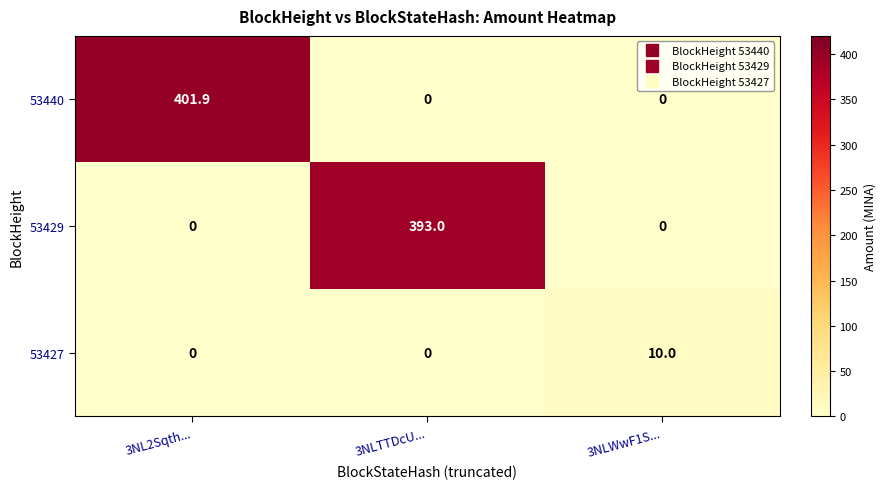

List the series in order of their peak value, lowest first.

53427, 53429, 53440